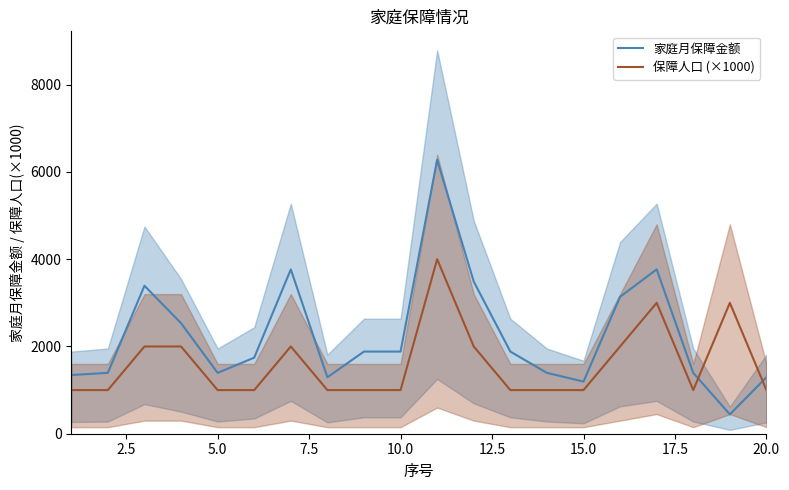

How many interior local valleys does the 保障人口 (×1000) series have?

1